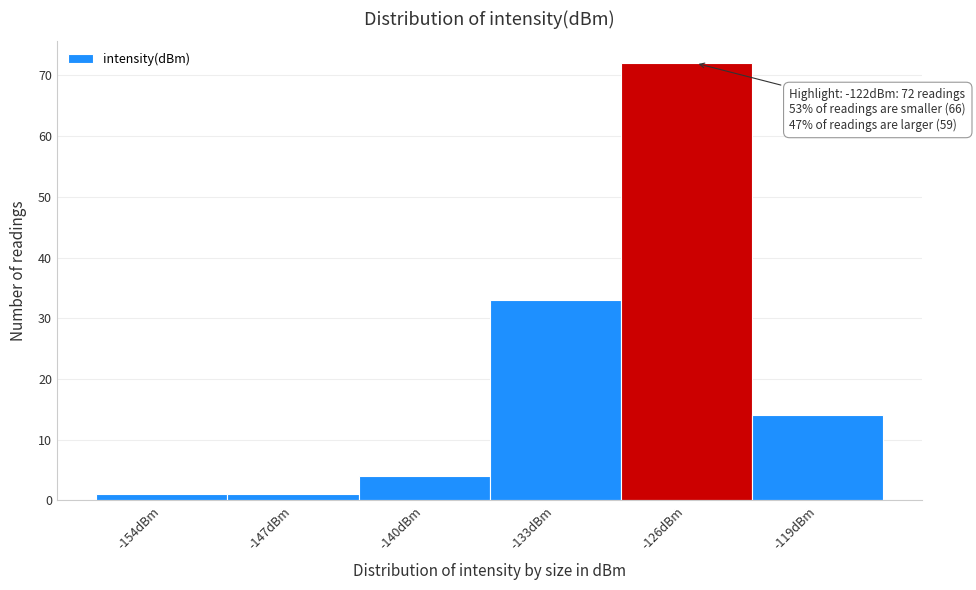

Reading right to left, what are all the values shown in this chart?

14	72	33	4	1	1